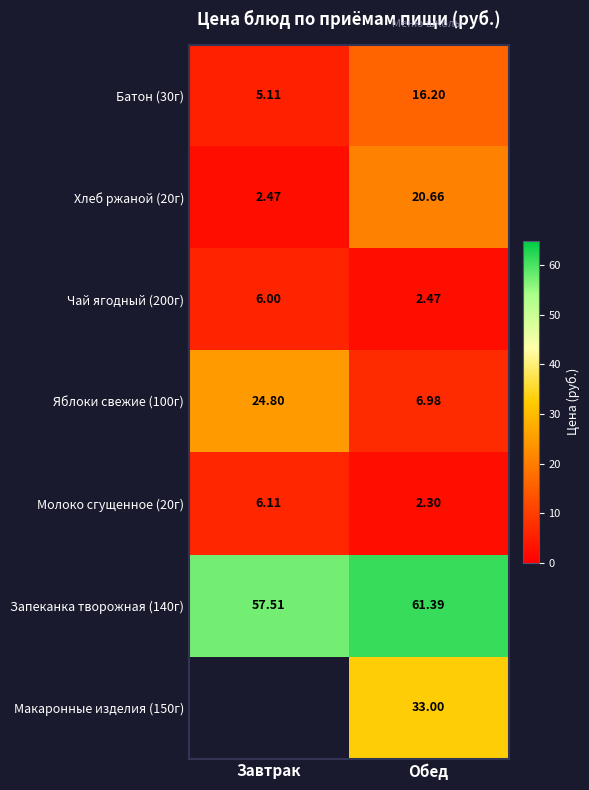

What value does the Запеканка творожная (140г) series have at Завтрак?

57.5